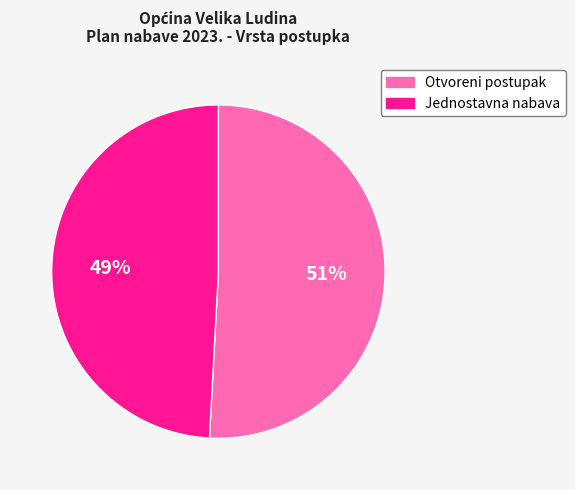

Which has a higher value, Otvoreni postupak or Jednostavna nabava?

Otvoreni postupak